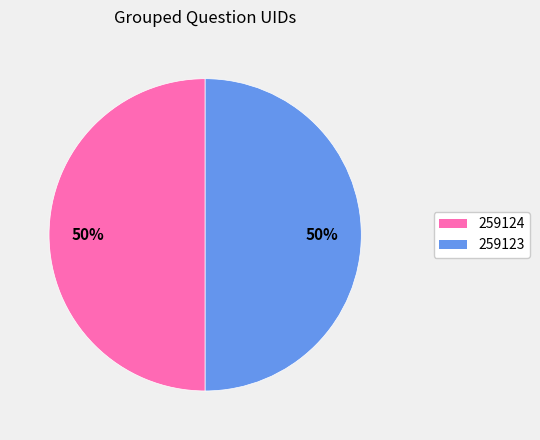

Count the number of slices in the pie.

2